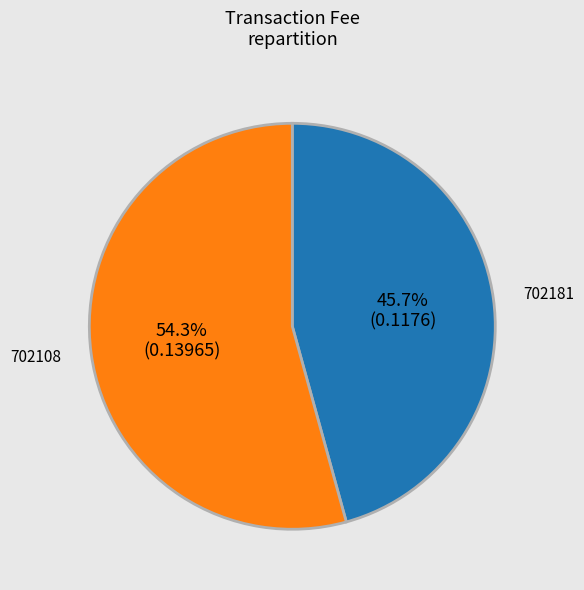

Combined, what portion of the pie is 702181 and 702108?

100.0%